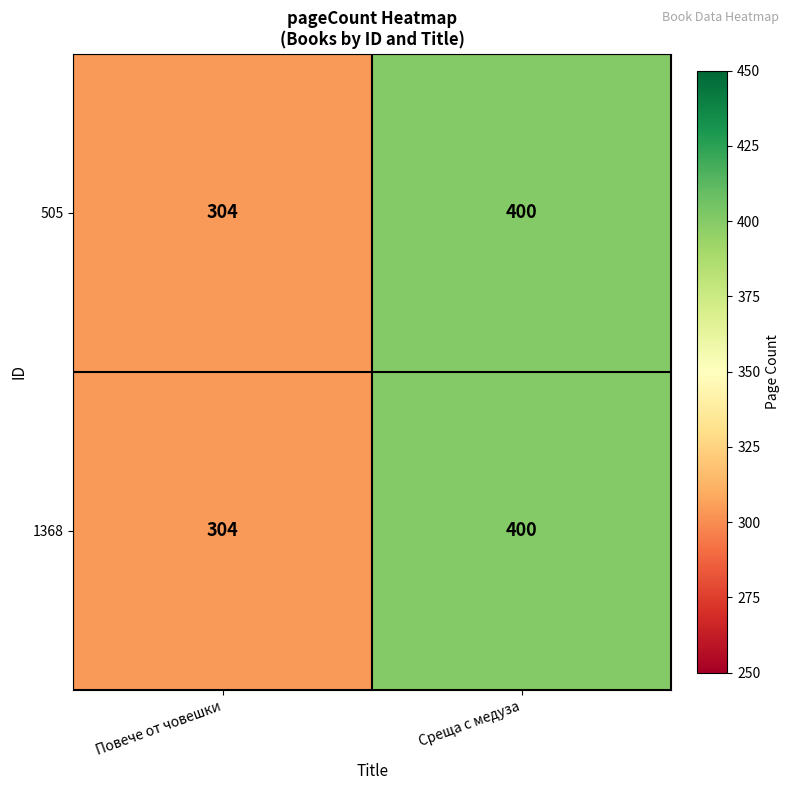

Read the 1368 value at Среща с медуза, to the nearest 5.

400